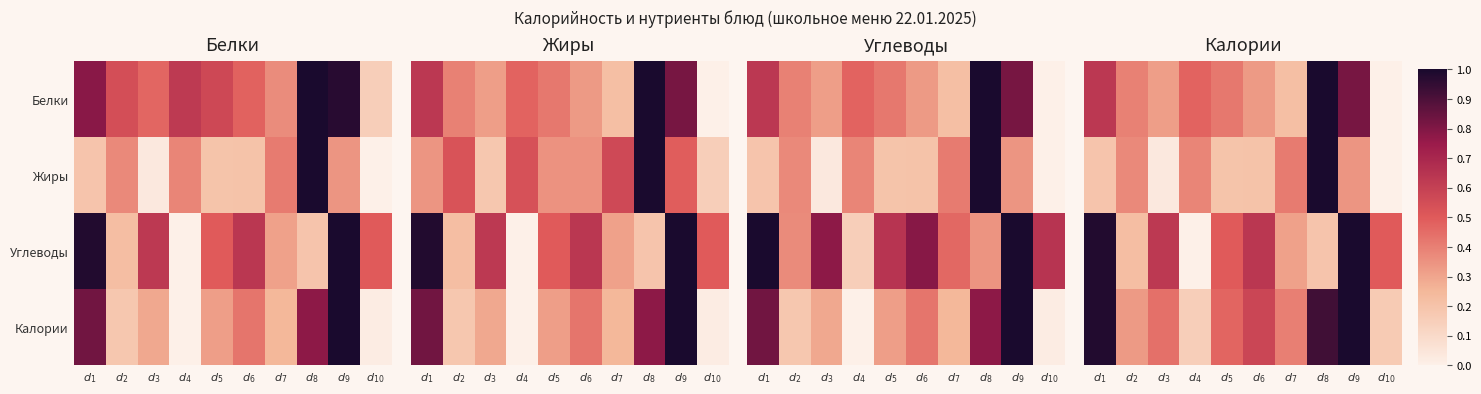

What is the difference between the highest and lowest values at $d_{1}$?

0.8